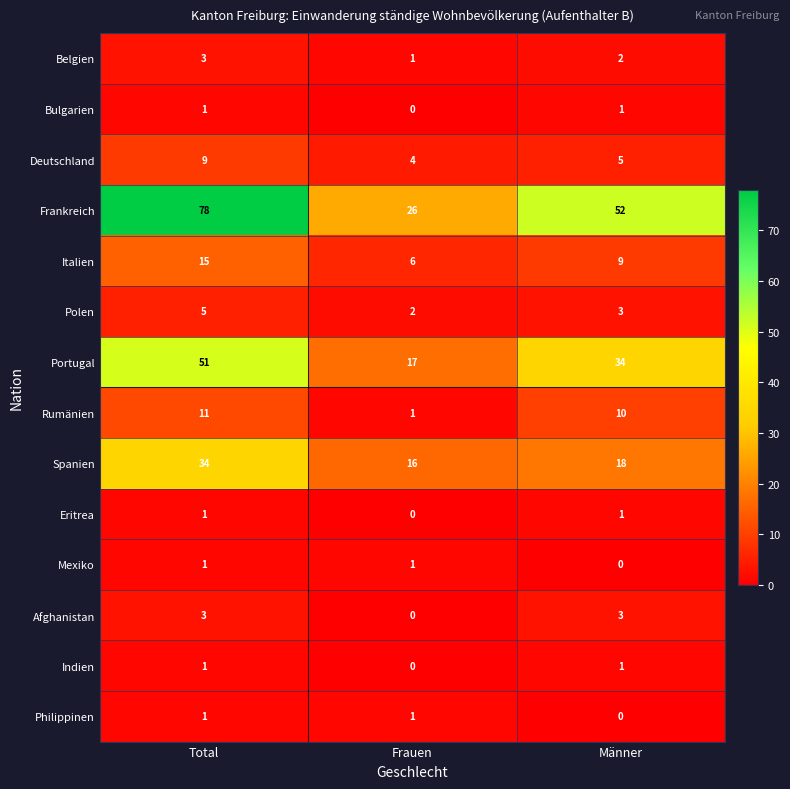

The value of Polen at Frauen is 1. True or false?

False